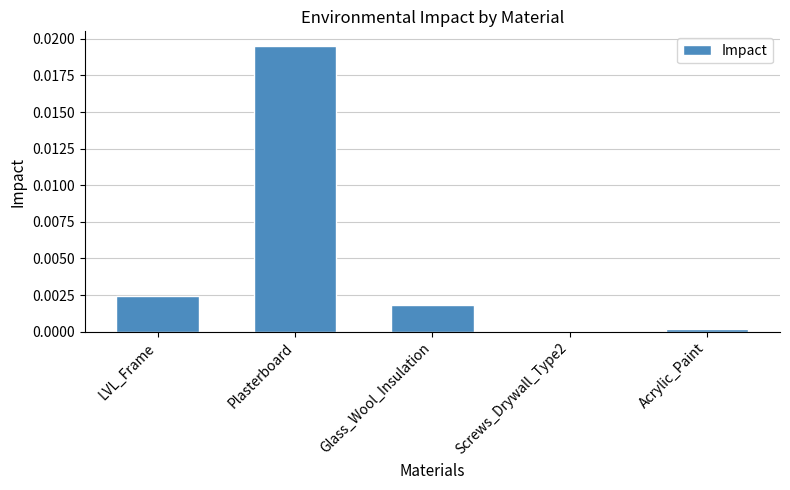

Is it true that the value at Acrylic_Paint is 0.0?

True